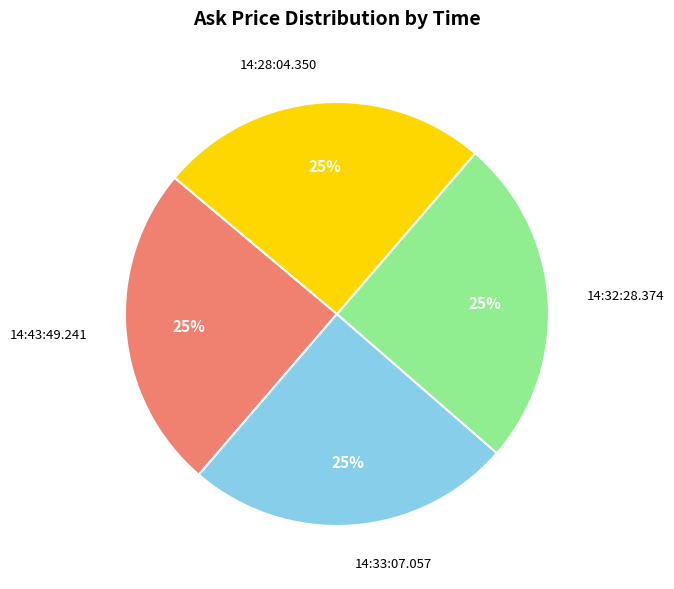

To the nearest percent, what is the average slice percentage?

25%